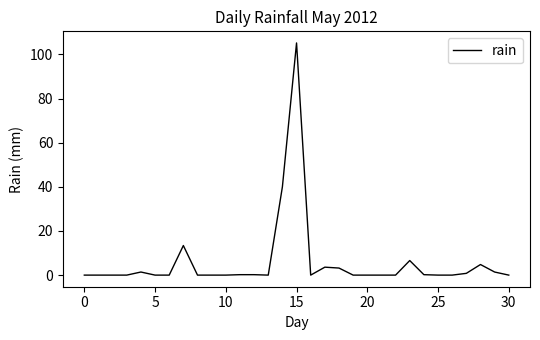

What is the greatest value displayed?

105.2